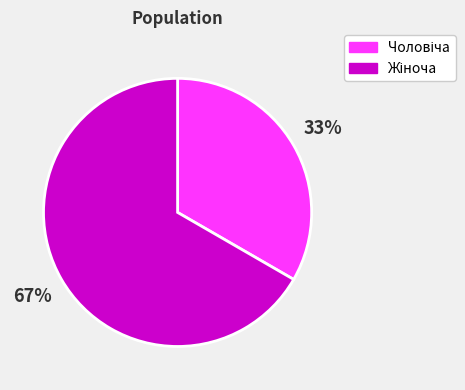

To the nearest percent, what is the average slice percentage?

50%